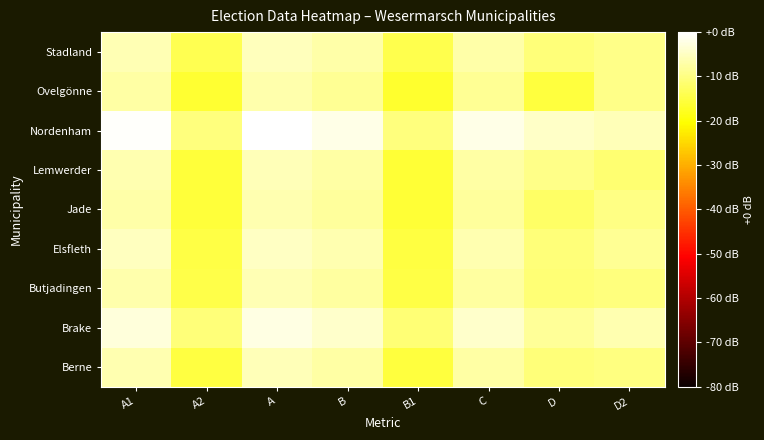

Reading left to right, transcribe all the data shown in this chart.

Berne: A1=-6.3	A2=-15.2	A=-5.8	B=-7.2	B1=-15.4	C=-7.4	D=-10.8	D2=-10.1
Brake: A1=-3.0	A2=-10.8	A=-2.3	B=-4.2	B1=-11.0	C=-4.3	D=-8.2	D2=-6.5
Butjadingen: A1=-6.8	A2=-14.4	A=-6.1	B=-7.7	B1=-14.8	C=-7.8	D=-11.1	D2=-10.5
Elsfleth: A1=-5.1	A2=-14.7	A=-4.7	B=-6.5	B1=-15.2	C=-6.6	D=-10.8	D2=-8.6
Jade: A1=-7.1	A2=-15.7	A=-6.5	B=-8.0	B1=-16.0	C=-8.1	D=-12.5	D2=-10.0
Lemwerder: A1=-6.3	A2=-15.8	A=-5.8	B=-7.3	B1=-16.0	C=-7.4	D=-9.6	D2=-11.5
Nordenham: A1=-0.4	A2=-10.6	A=0.0	B=-2.0	B1=-10.6	C=-2.1	D=-4.6	D2=-5.8
Ovelgönne: A1=-7.3	A2=-16.5	A=-6.8	B=-8.5	B1=-16.7	C=-8.5	D=-15.4	D2=-9.5
Stadland: A1=-6.0	A2=-13.9	A=-5.3	B=-7.1	B1=-14.3	C=-7.2	D=-10.8	D2=-9.6